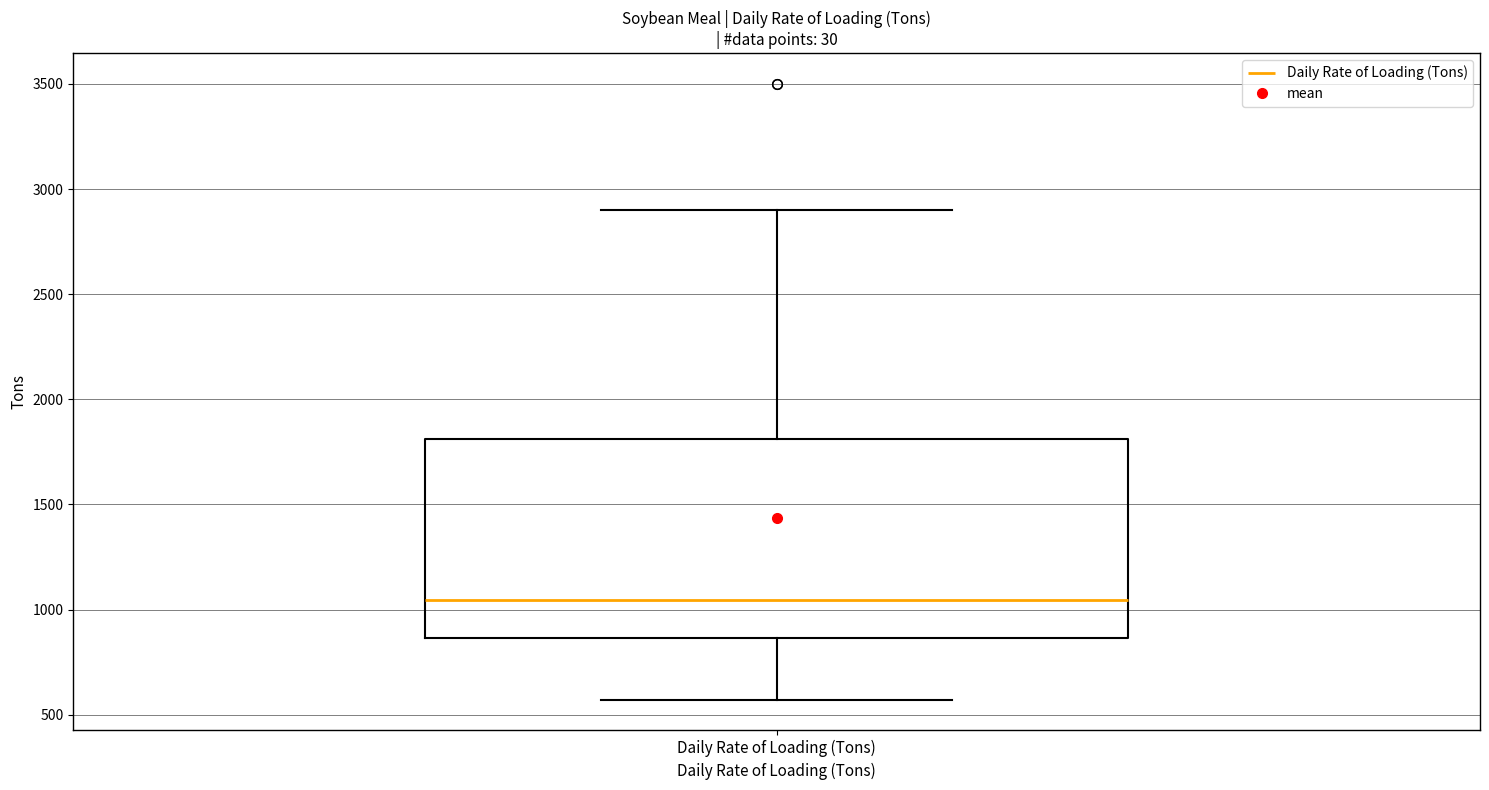

Where does the median line of the box for Daily Rate of Loading (Tons) sit on the y-axis? The values are not printed on the chart, so give them approximately, as read against the axis.

1050